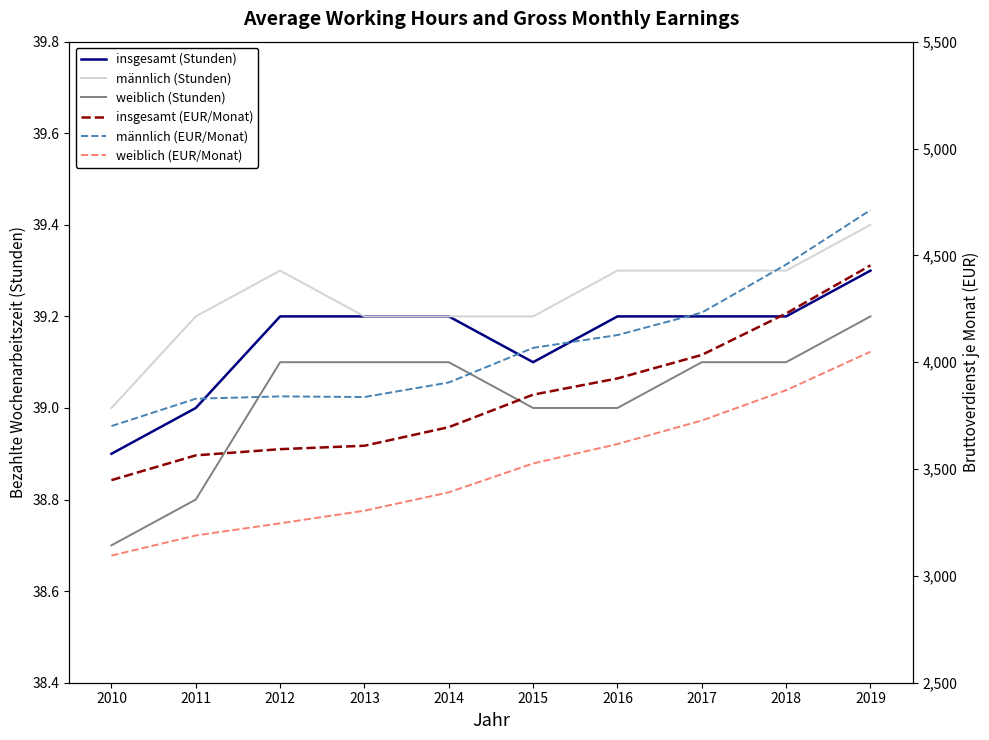

What is the value of the weiblich (Stunden) point at the 3rd from the left?

39.1